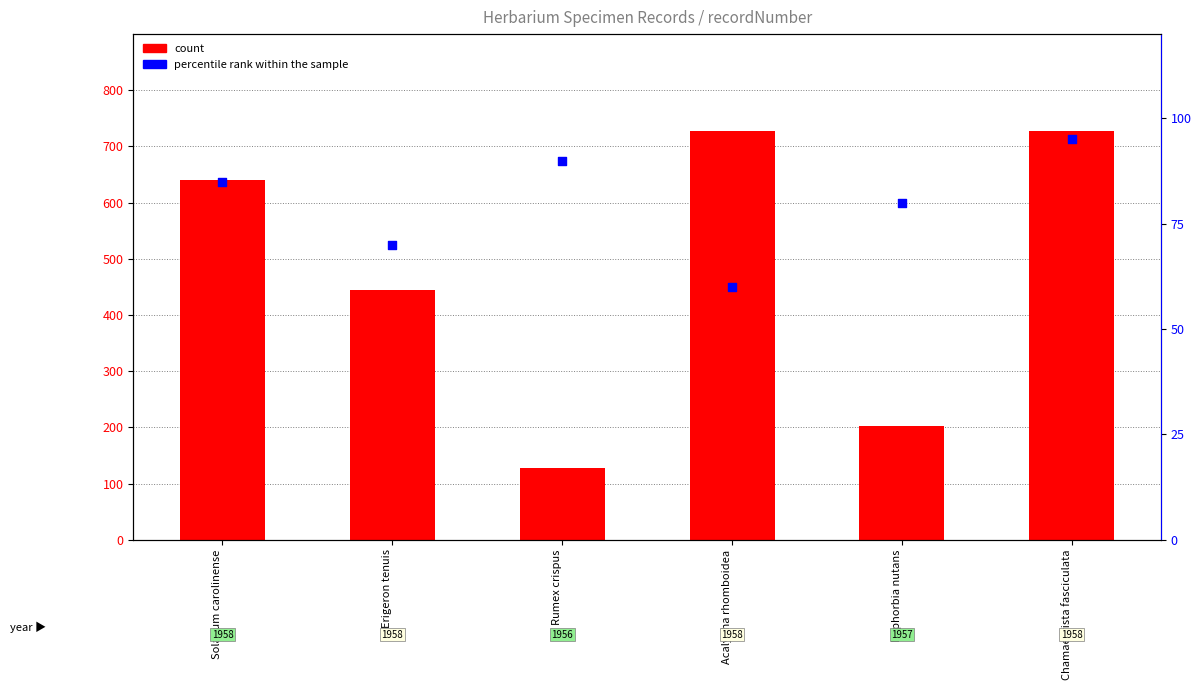

At which category is the sum across all series the highest?

Chamaecrista fasciculata